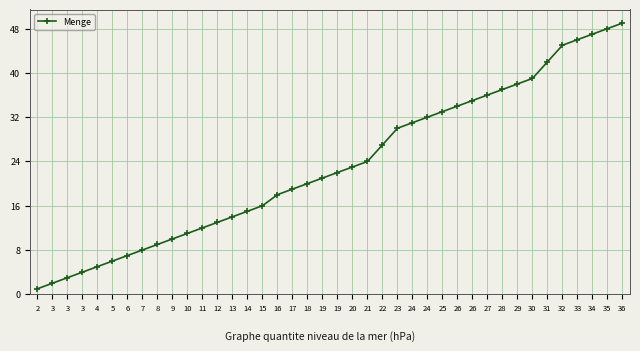

How many lines are shown in the chart?

1